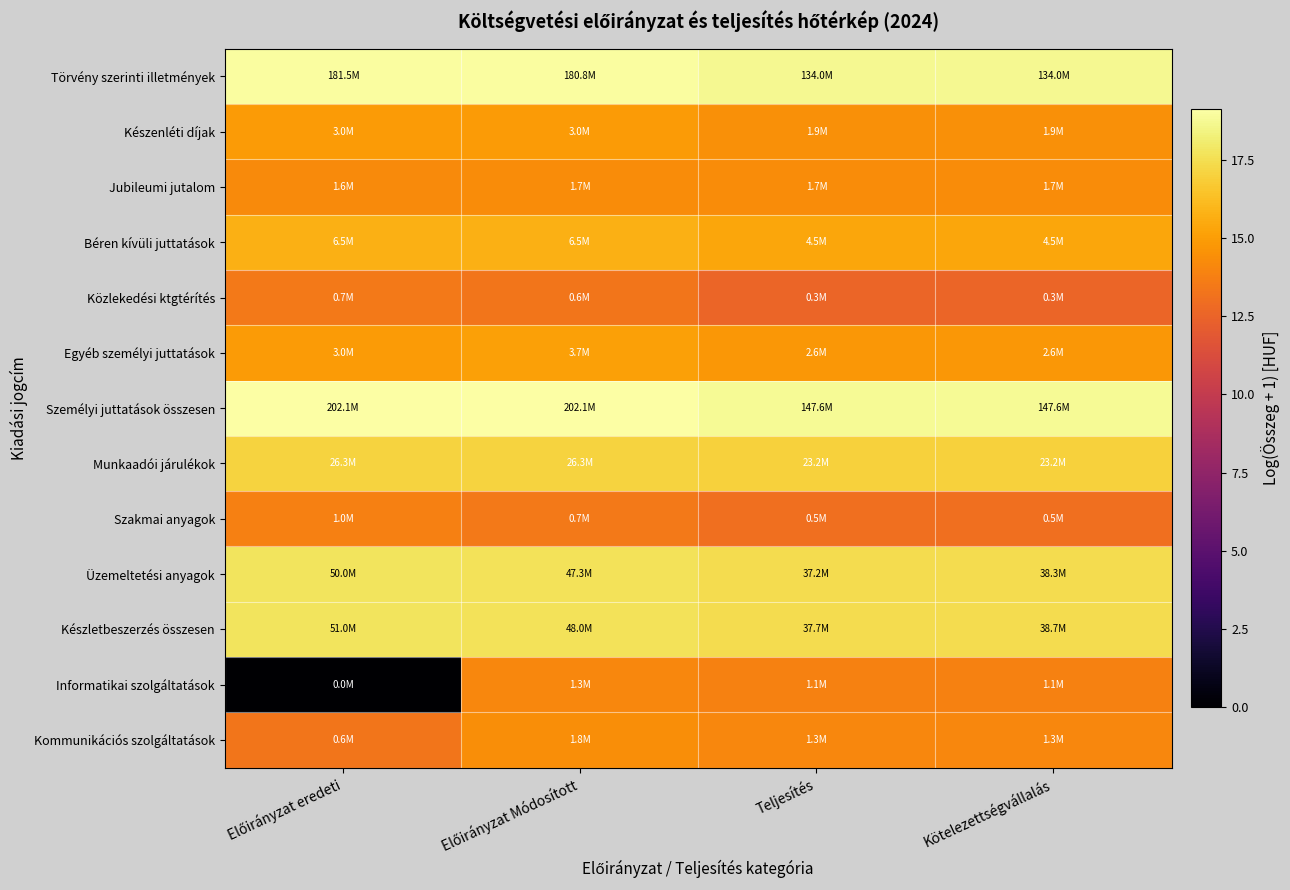

Reading left to right, what are all the values shown in this chart?

Törvény szerinti illetmények: Előirányzat eredeti=19.0	Előirányzat Módosított=19.0	Teljesítés=18.7	Kötelezettségvállalás=18.7
Készenléti díjak: Előirányzat eredeti=14.9	Előirányzat Módosított=14.9	Teljesítés=14.5	Kötelezettségvállalás=14.5
Jubileumi jutalom: Előirányzat eredeti=14.3	Előirányzat Módosított=14.3	Teljesítés=14.3	Kötelezettségvállalás=14.3
Béren kívüli juttatások: Előirányzat eredeti=15.7	Előirányzat Módosított=15.7	Teljesítés=15.3	Kötelezettségvállalás=15.3
Közlekedési ktgtérítés: Előirányzat eredeti=13.5	Előirányzat Módosított=13.3	Teljesítés=12.6	Kötelezettségvállalás=12.6
Egyéb személyi juttatások: Előirányzat eredeti=14.9	Előirányzat Módosított=15.1	Teljesítés=14.8	Kötelezettségvállalás=14.8
Személyi juttatások összesen: Előirányzat eredeti=19.1	Előirányzat Módosított=19.1	Teljesítés=18.8	Kötelezettségvállalás=18.8
Munkaadói járulékok: Előirányzat eredeti=17.1	Előirányzat Módosított=17.1	Teljesítés=17.0	Kötelezettségvállalás=17.0
Szakmai anyagok: Előirányzat eredeti=13.8	Előirányzat Módosított=13.5	Teljesítés=13.0	Kötelezettségvállalás=13.1
Üzemeltetési anyagok: Előirányzat eredeti=17.7	Előirányzat Módosított=17.7	Teljesítés=17.4	Kötelezettségvállalás=17.5
Készletbeszerzés összesen: Előirányzat eredeti=17.7	Előirányzat Módosított=17.7	Teljesítés=17.4	Kötelezettségvállalás=17.5
Informatikai szolgáltatások: Előirányzat eredeti=0.0	Előirányzat Módosított=14.1	Teljesítés=13.9	Kötelezettségvállalás=13.9
Kommunikációs szolgáltatások: Előirányzat eredeti=13.3	Előirányzat Módosított=14.4	Teljesítés=14.1	Kötelezettségvállalás=14.1